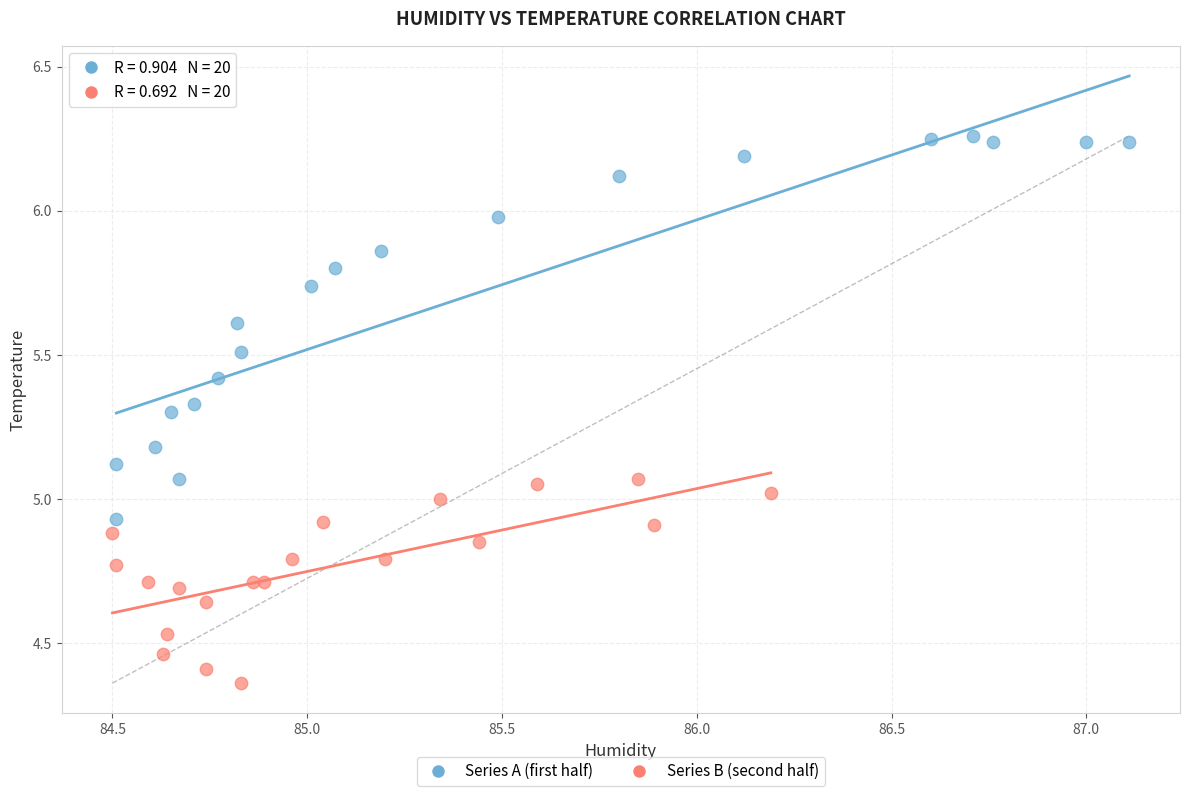

Which series has the widest spread of Y values?

Series A (first half)